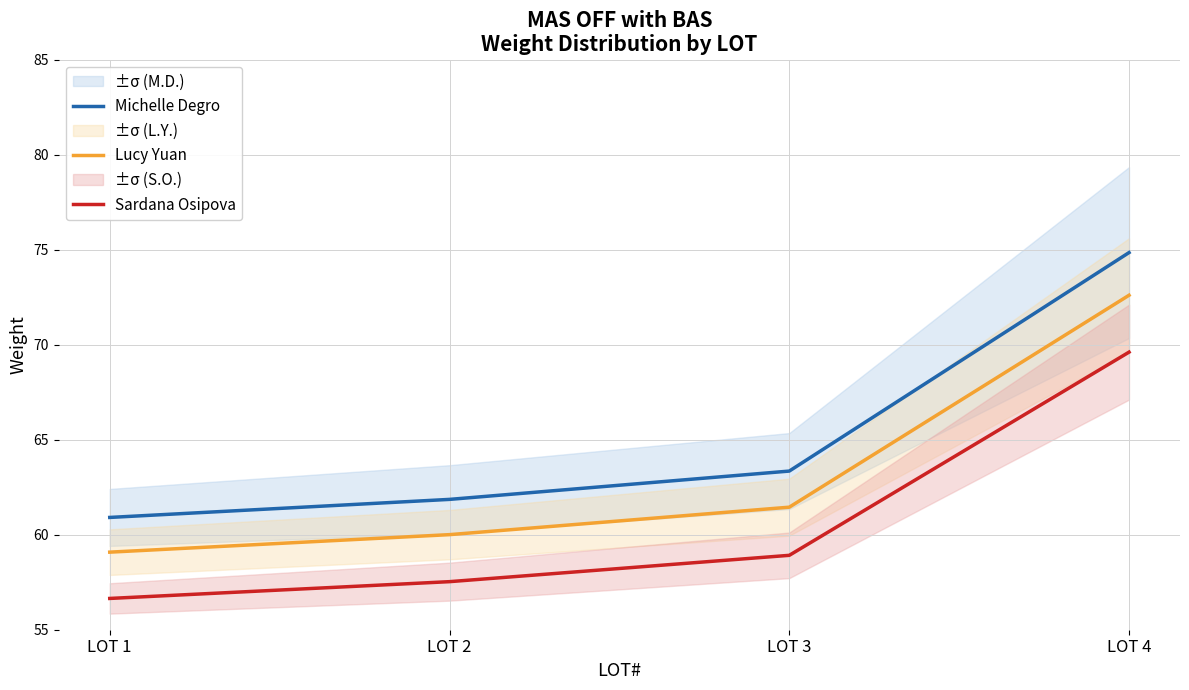

What is the difference between the Lucy Yuan values at LOT 4 and LOT 3?

11.2